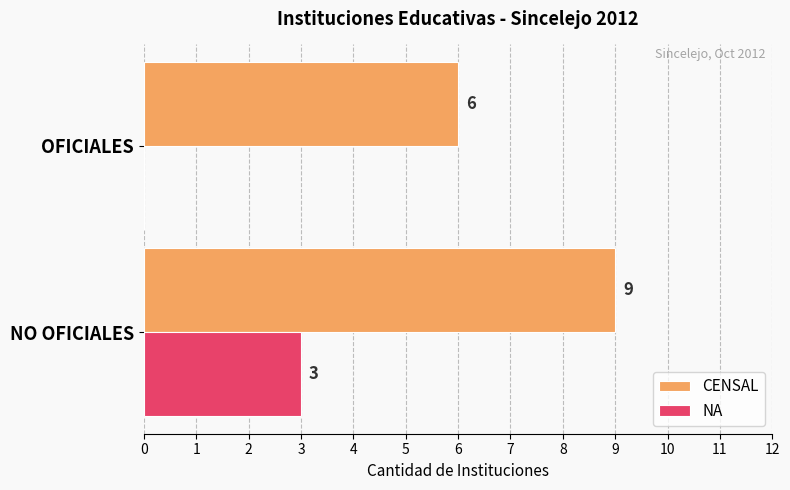

Which series has the largest total across all categories?

CENSAL